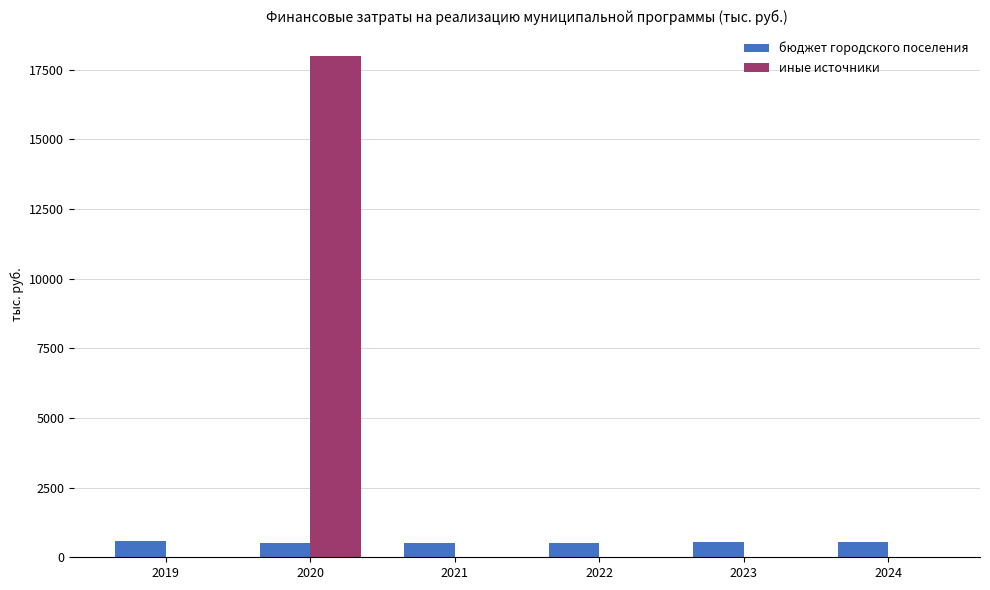

Is it true that иные источники equals 0.0 at 2024?

True